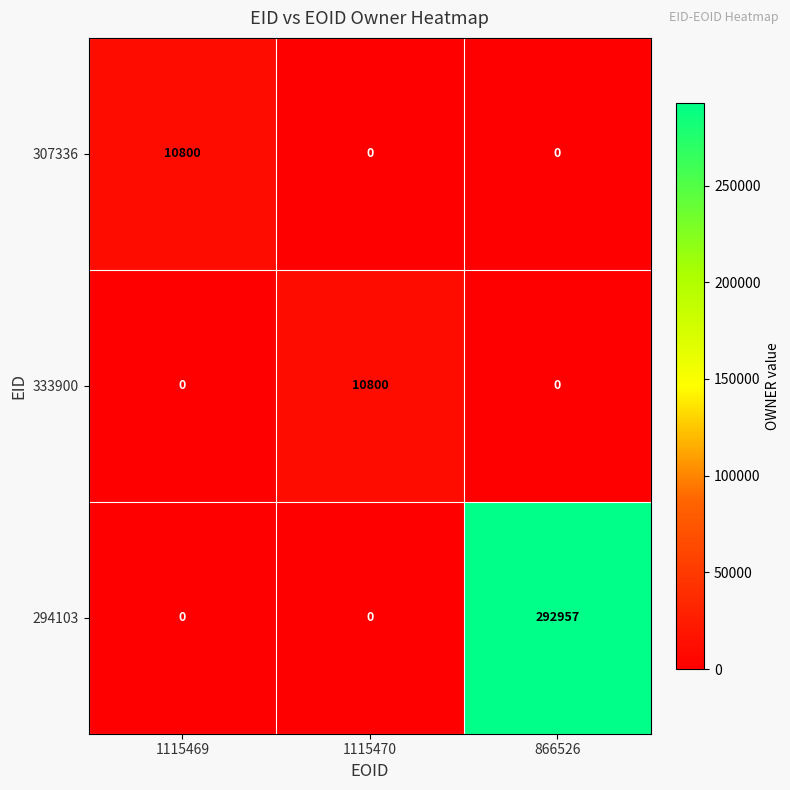

What is the average value of the 307336 series?

3600